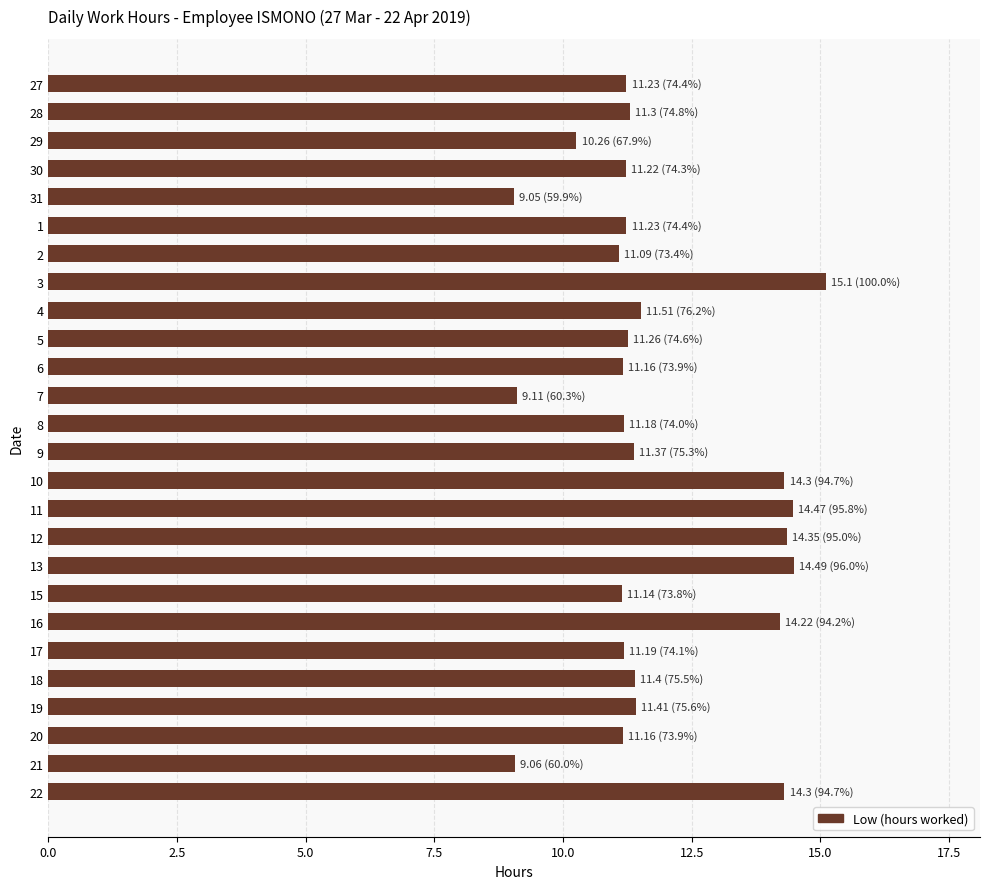

What is the sum of all values?

307.6